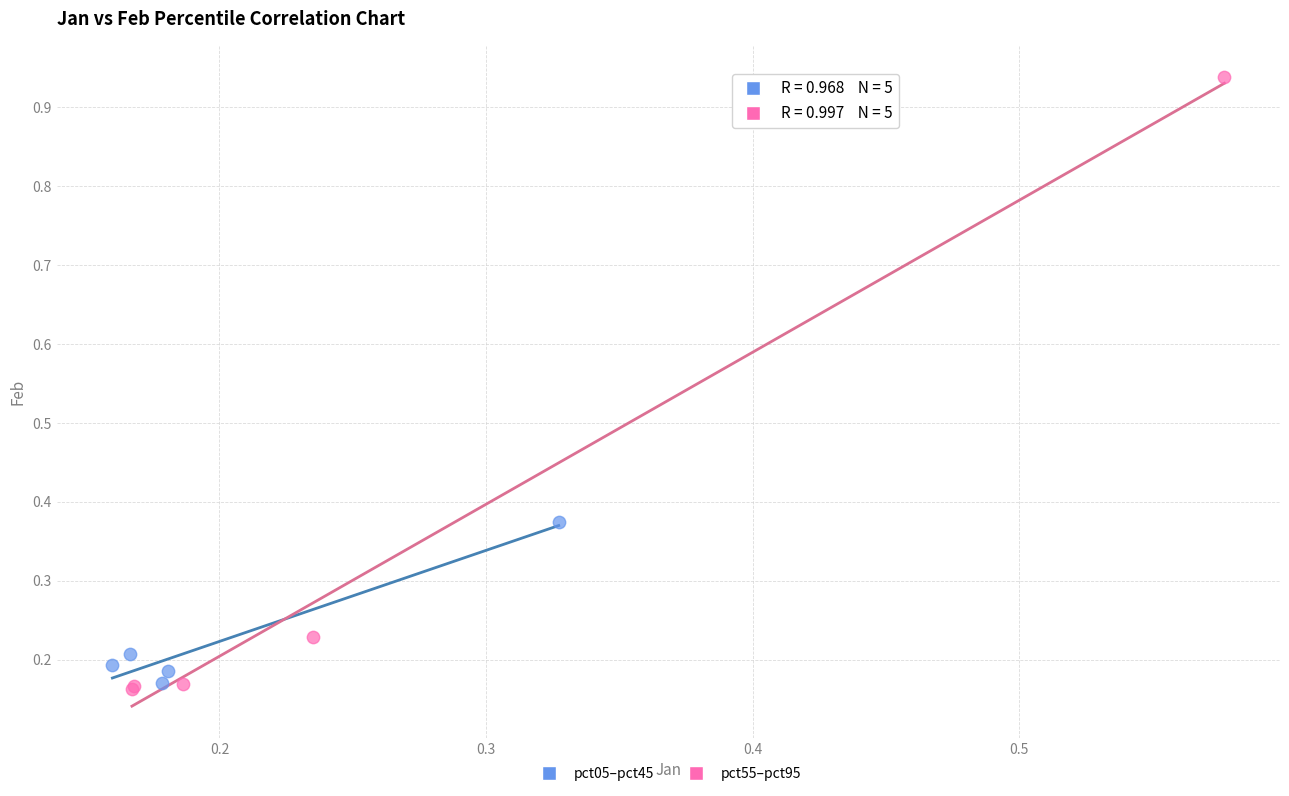

Which series reaches the maximum Y coordinate?

pct55–pct95